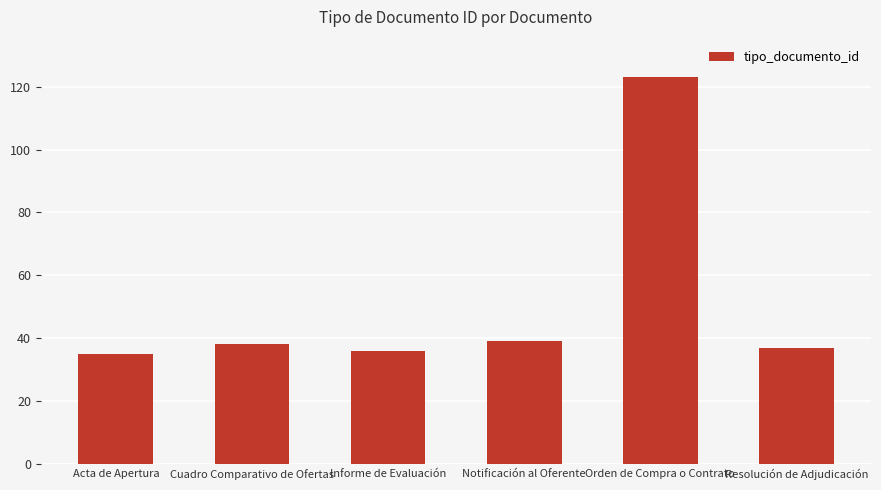

What is the minimum value shown in the chart?

35